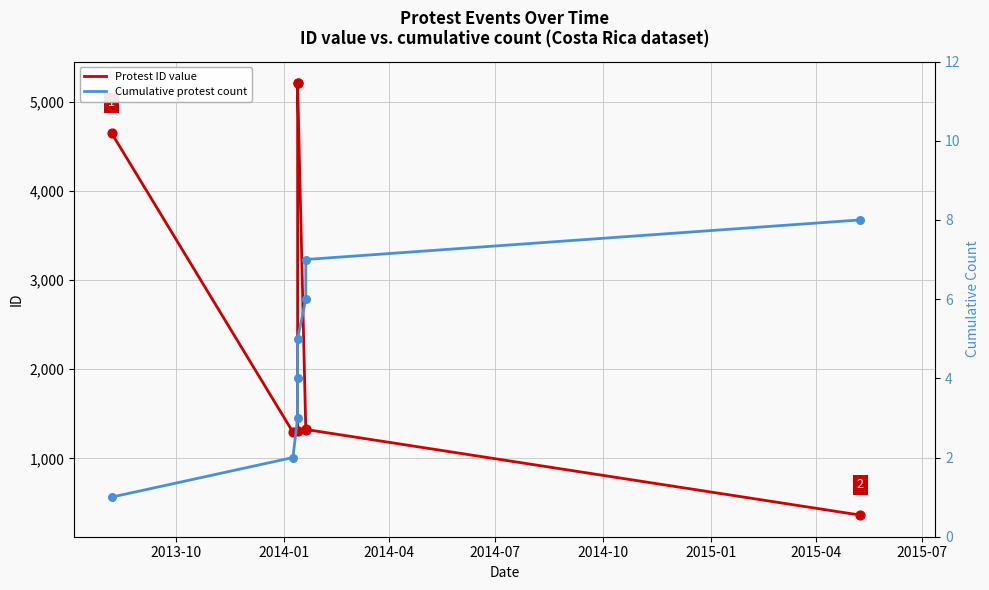

Is the value of Protest ID value at 2015-07 greater than the value of Cumulative protest count at 2013-10?

Yes